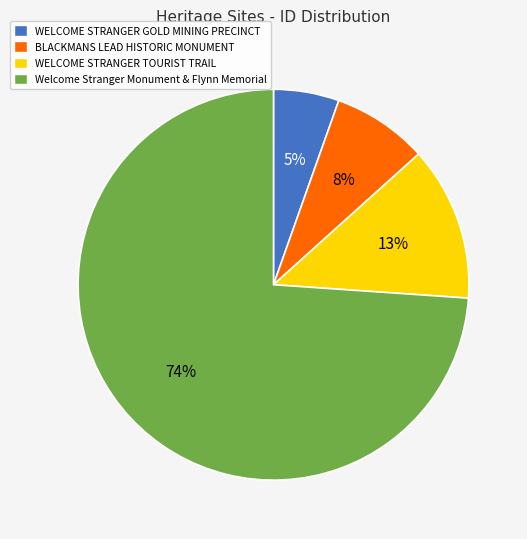

What percentage is the WELCOME STRANGER TOURIST TRAIL slice, to the nearest percent?

13%